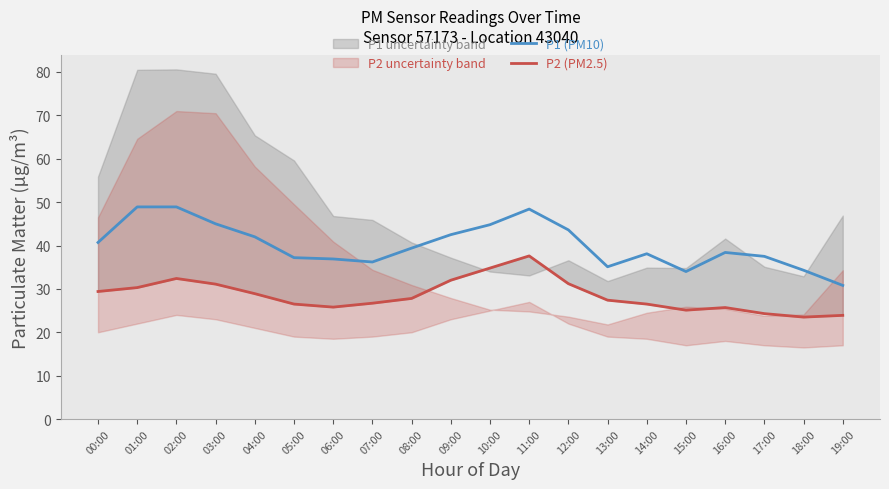

Reading left to right, extract all data points from this chart.

P1 (PM10): 40.7	48.9	48.9	45.0	42.0	37.2	36.9	36.2	39.4	42.5	44.8	48.4	43.6	35.1	38.1	34.0	38.4	37.5	34.3	30.8
P2 (PM2.5): 29.4	30.3	32.4	31.1	28.9	26.5	25.8	26.7	27.8	32.0	34.8	37.6	31.2	27.4	26.5	25.1	25.7	24.3	23.5	23.9